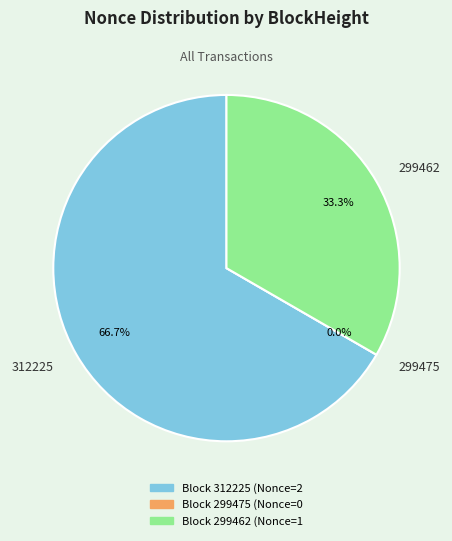

Rank the categories by value from highest to lowest.

312225, 299462, 299475